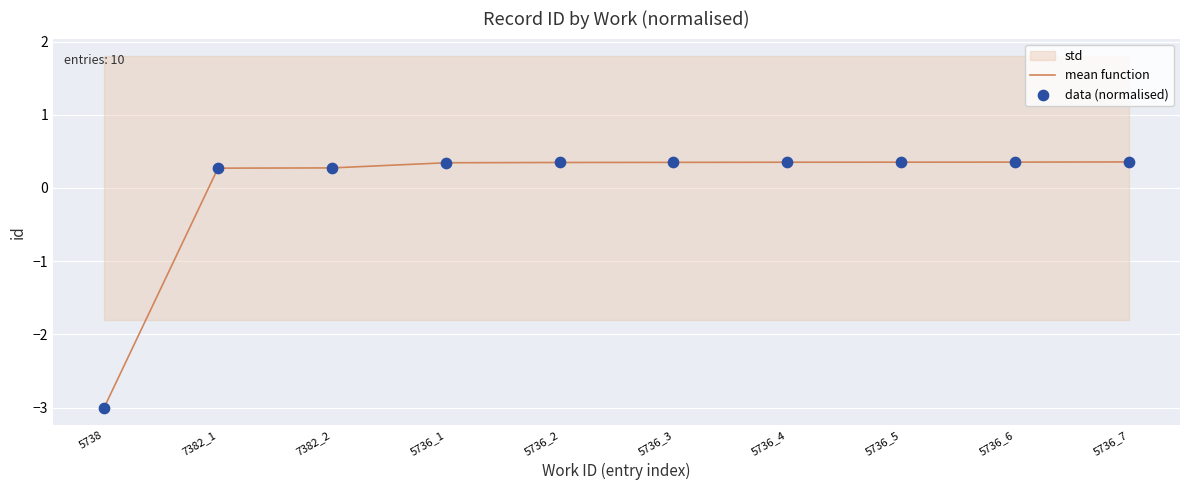

True or false: mean function has a value of -4.1 at 5738.

False